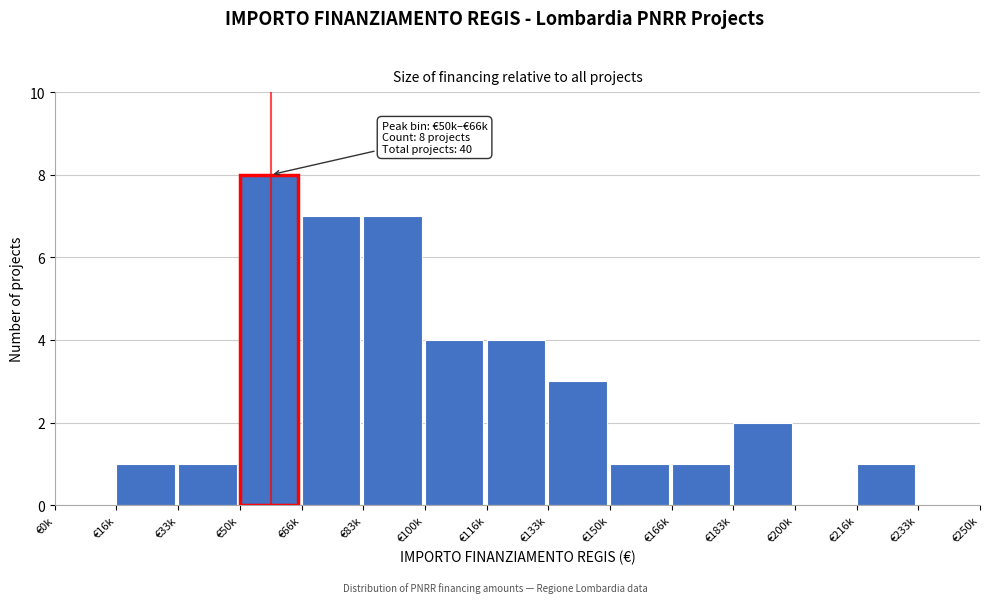

Reading left to right, what are all the values shown in this chart?

€0k=0	€16k=1	€33k=1	€50k=8	€66k=7	€83k=7	€100k=4	€116k=4	€133k=3	€150k=1	€166k=1	€183k=2	€200k=0	€216k=1	€233k=0